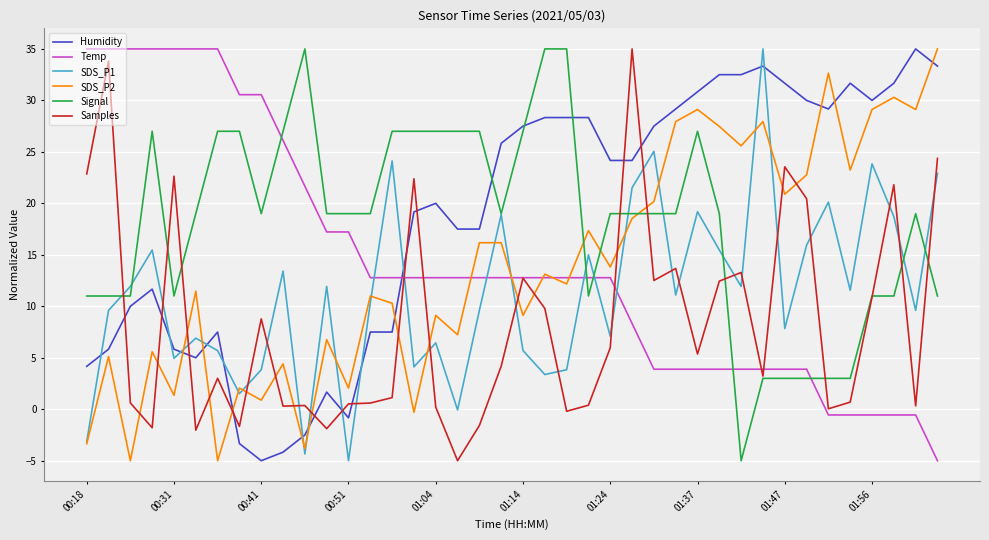

How many times do Humidity and Temp cross each other?

1